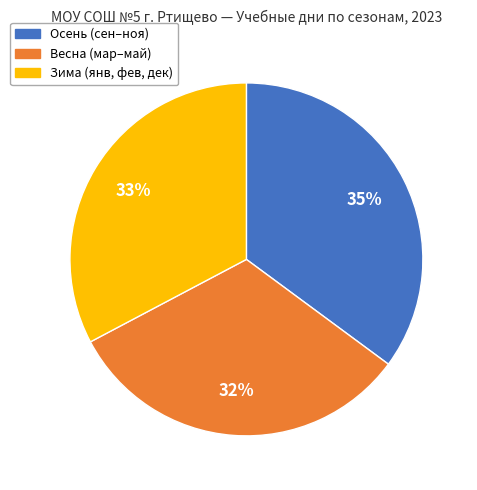

Is there a majority slice in this chart?

No